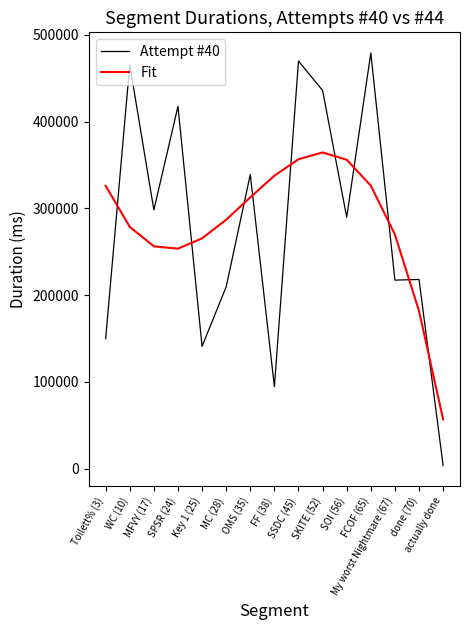

At which label does Fit first exceed 287036?

Toilett% (3)